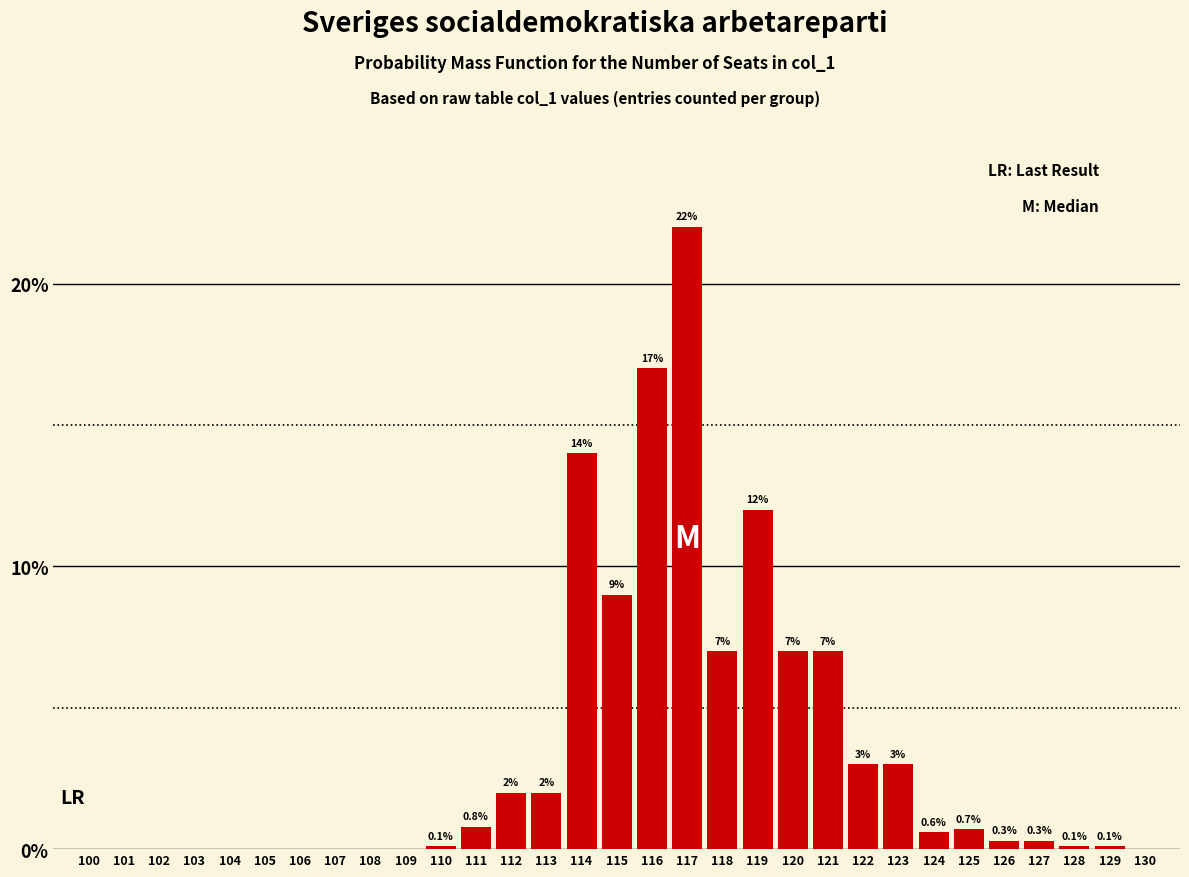

Reading left to right, transcribe all the data shown in this chart.

100=0.0	101=0.0	102=0.0	103=0.0	104=0.0	105=0.0	106=0.0	107=0.0	108=0.0	109=0.0	110=0.1	111=0.8	112=2.0	113=2.0	114=14.0	115=9.0	116=17.0	117=22.0	118=7.0	119=12.0	120=7.0	121=7.0	122=3.0	123=3.0	124=0.6	125=0.7	126=0.3	127=0.3	128=0.1	129=0.1	130=0.0